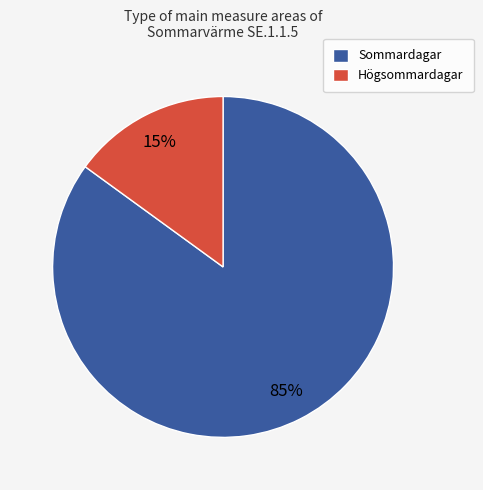

What percentage is the Sommardagar slice, to the nearest percent?

85%